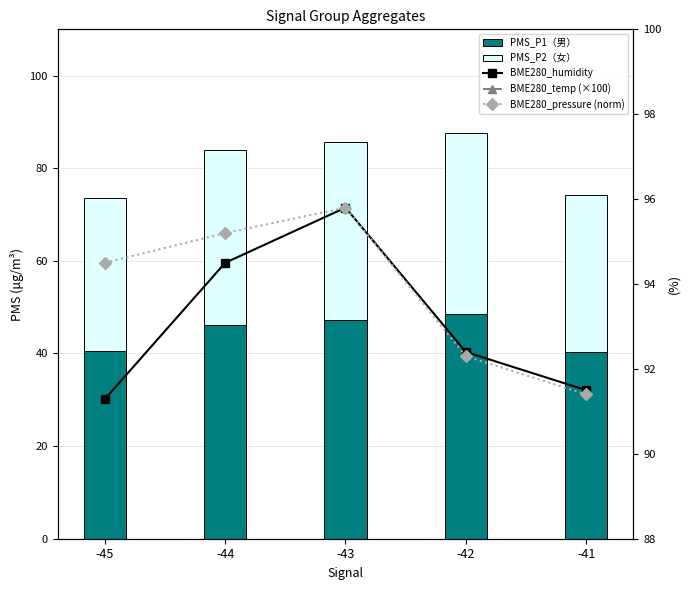

Which has a higher value, -42 or -44?

-42